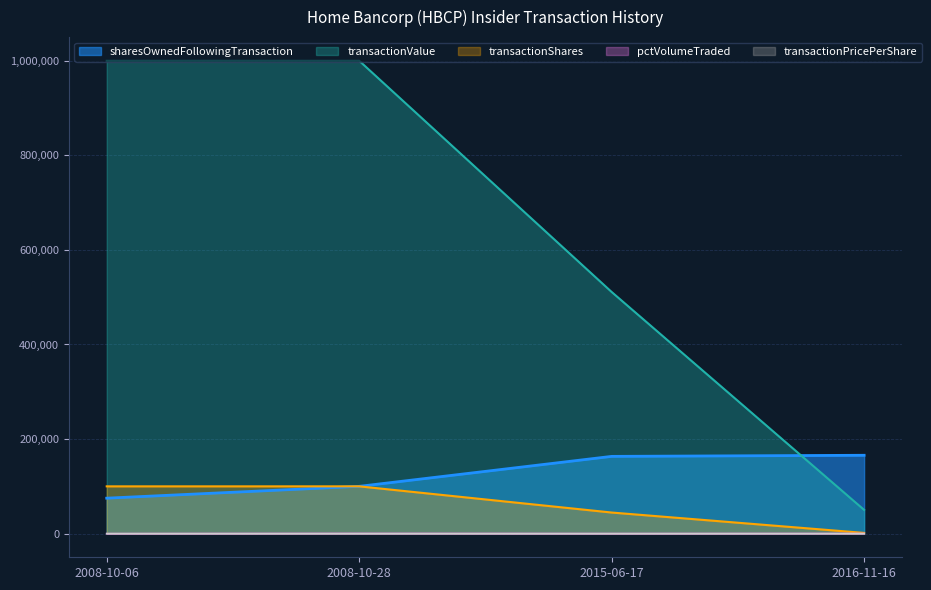

Count the number of categories in the chart.

4